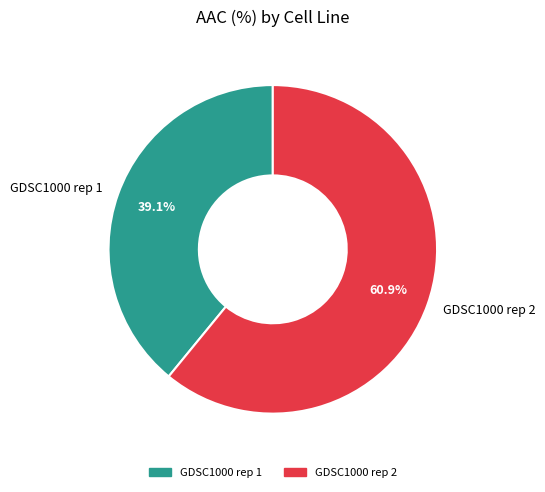

Does GDSC1000 rep 1 represent more than half of the total?

No